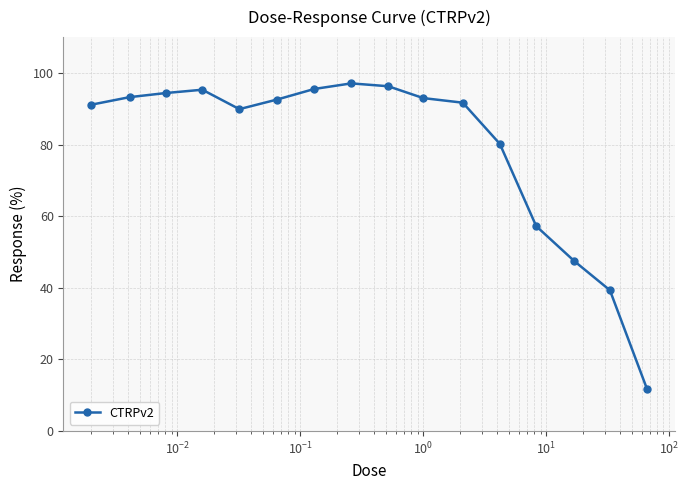

What is the sum of all values?

1266.1